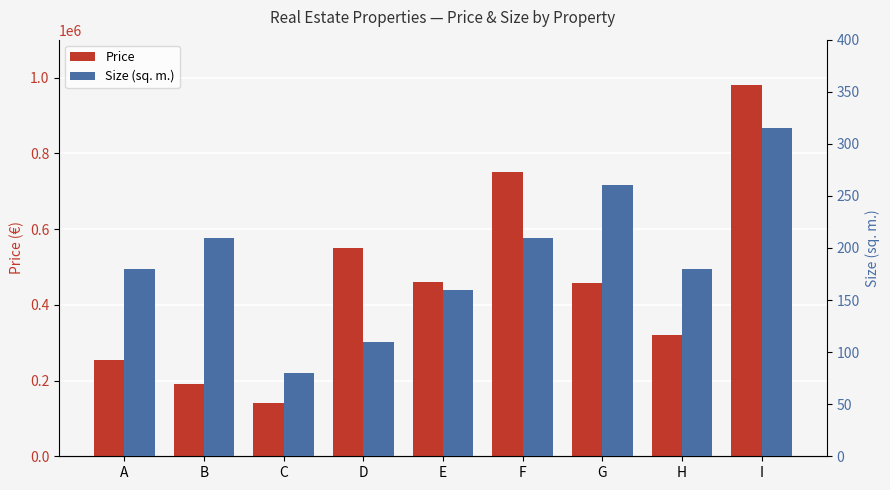

Does the chart contain stacked bars?

No